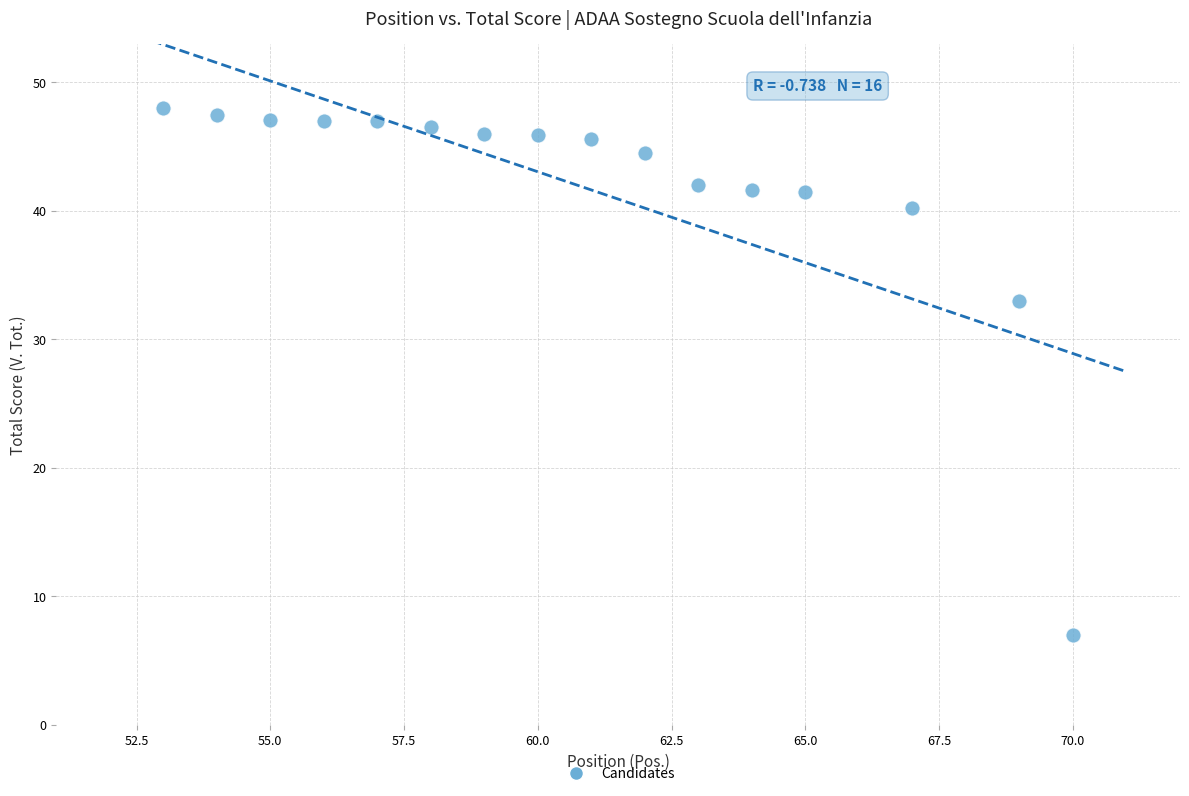

What is the range of Y values (max minus min)?

41.0